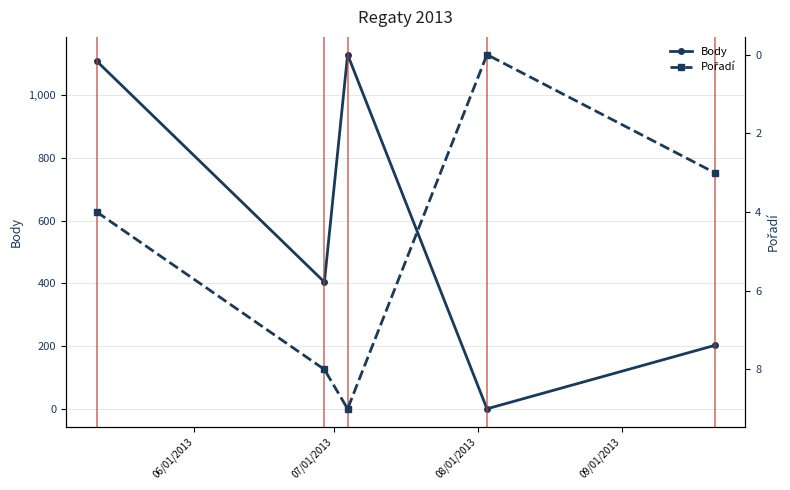

What is the maximum value for Body?

1129